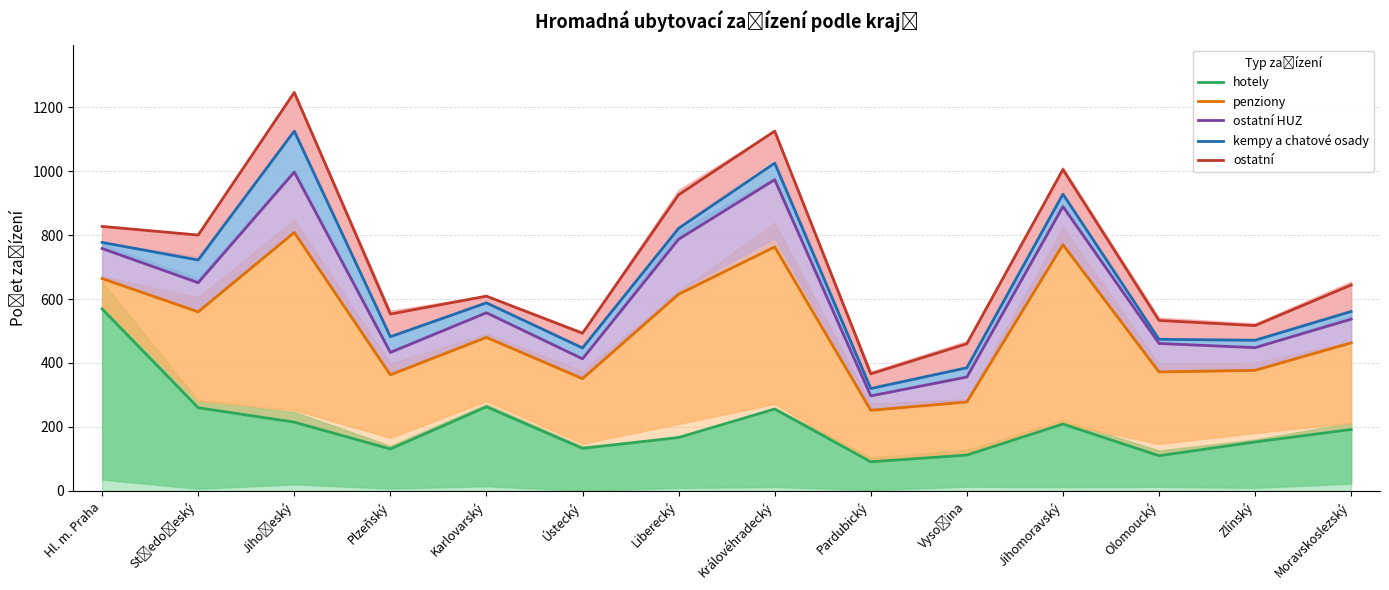

Rank the series by their maximum value, from lowest to highest.

hotely, penziony, ostatní HUZ, kempy a chatové osady, ostatní